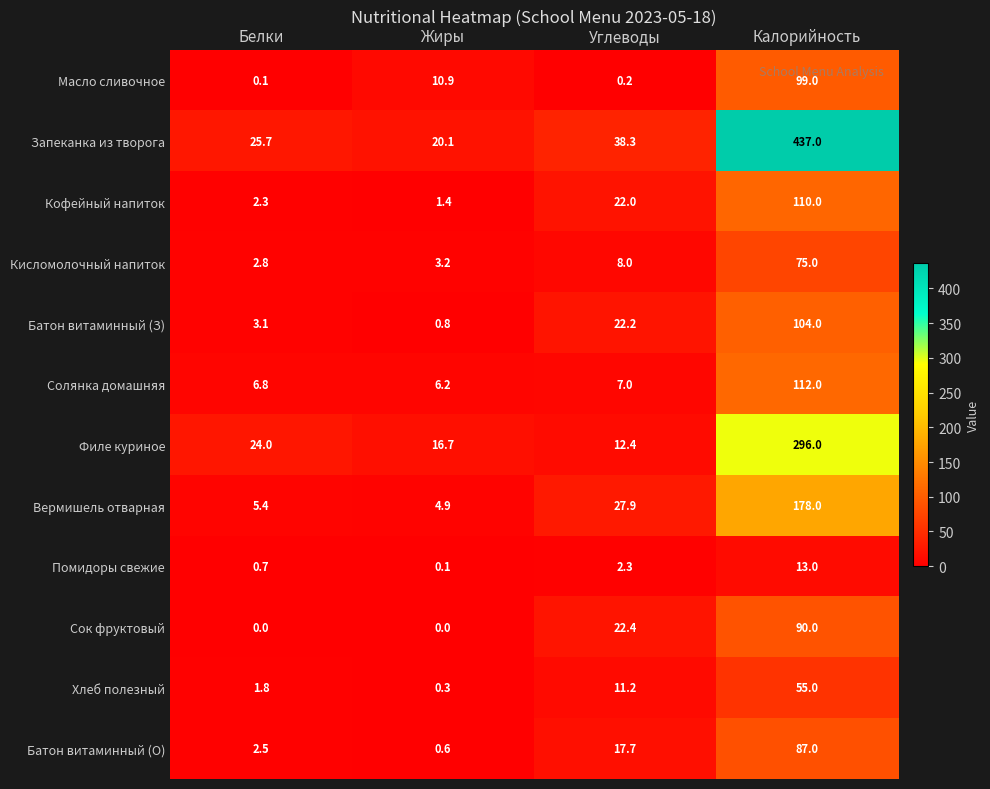

At which label is Батон витаминный (О) closest to 43?

Углеводы